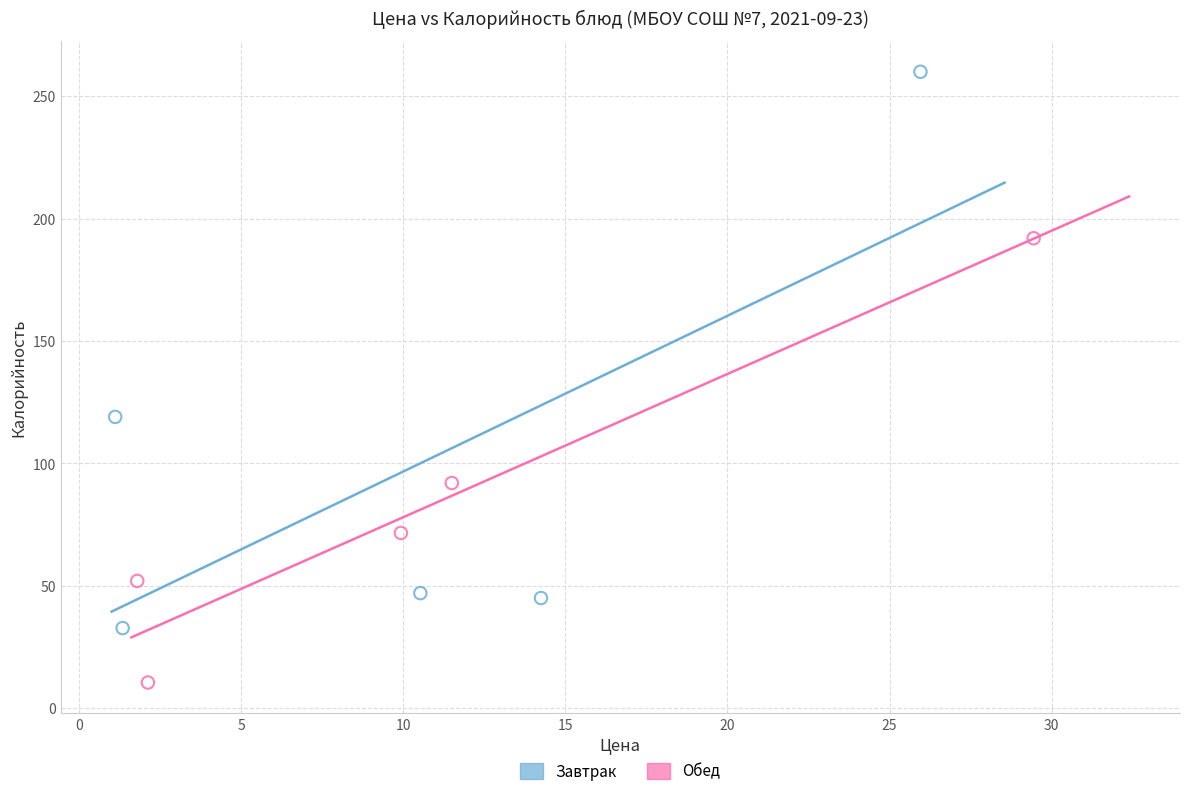

Which series has the largest Y range (max minus min)?

Завтрак